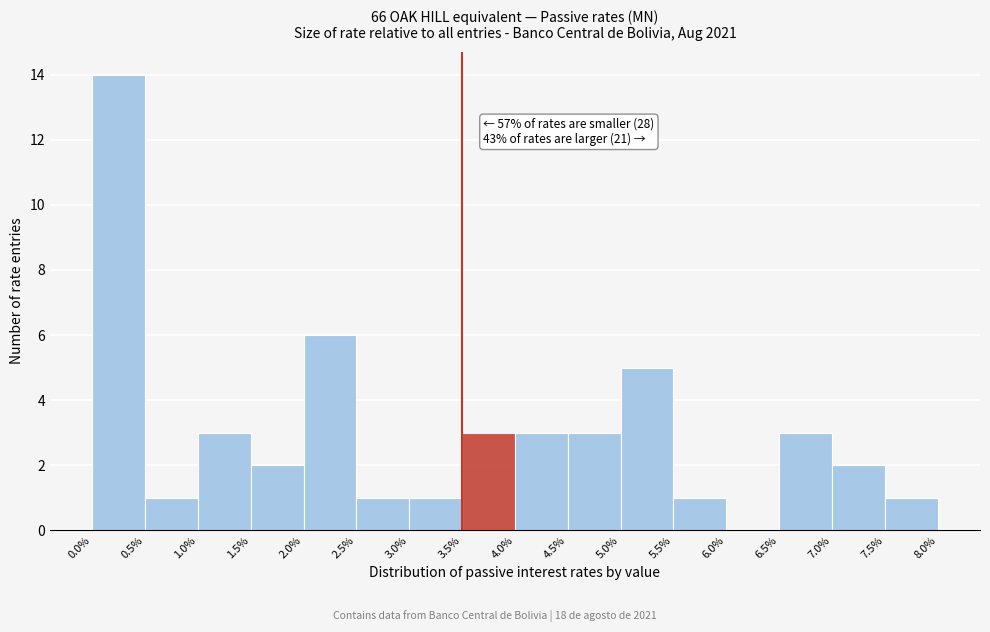

Which range on the x-axis has the tallest bar?

0.0% to 0.5%